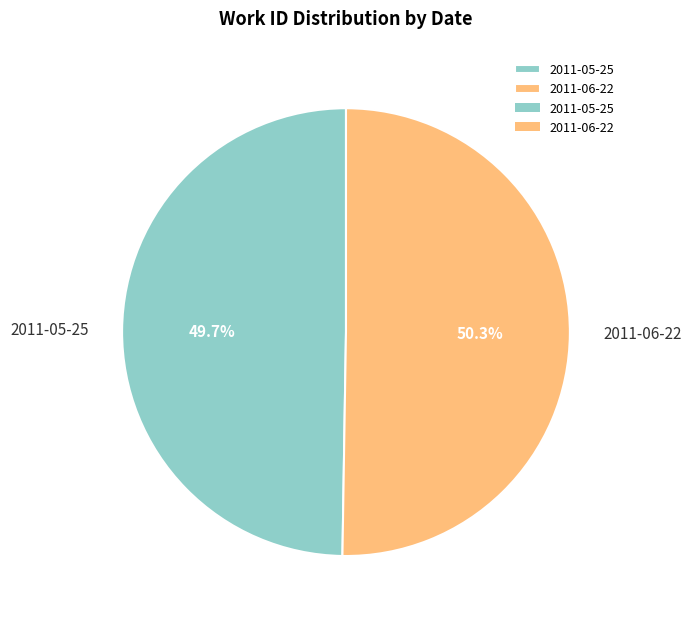

How many slices are in this pie chart?

2